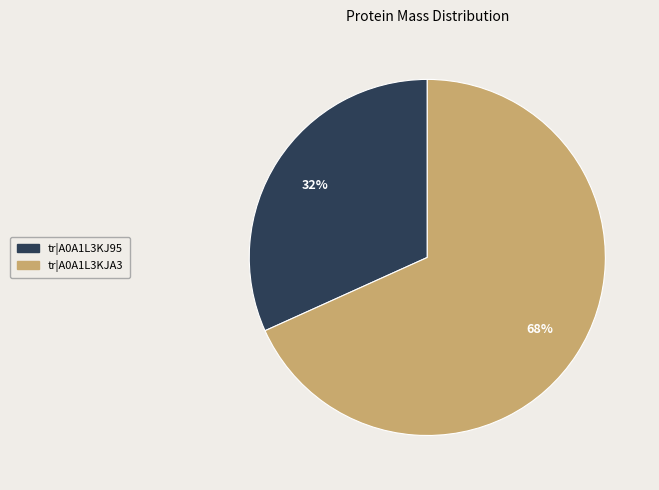

To the nearest percent, what is the average slice percentage?

50%